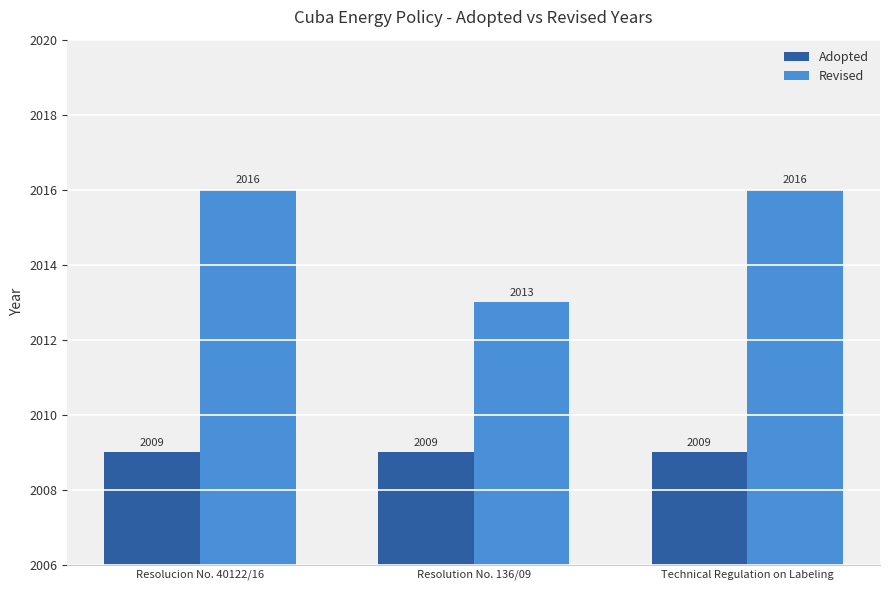

What is the spread (max minus min) of values at Technical Regulation on Labeling?

7